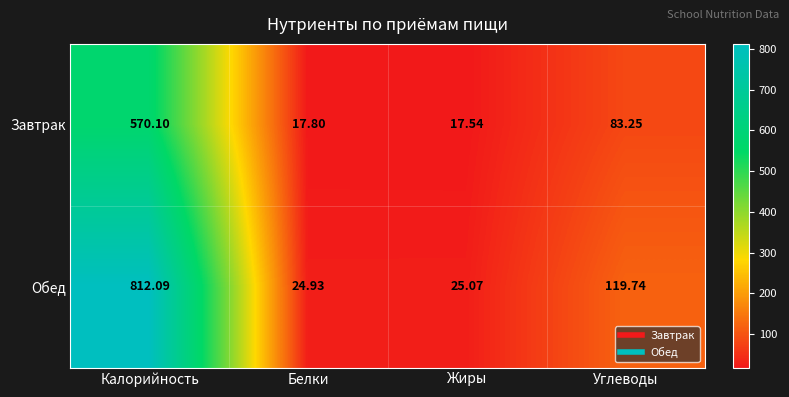

Between Белки and Жиры, which series saw the biggest shift?

Завтрак